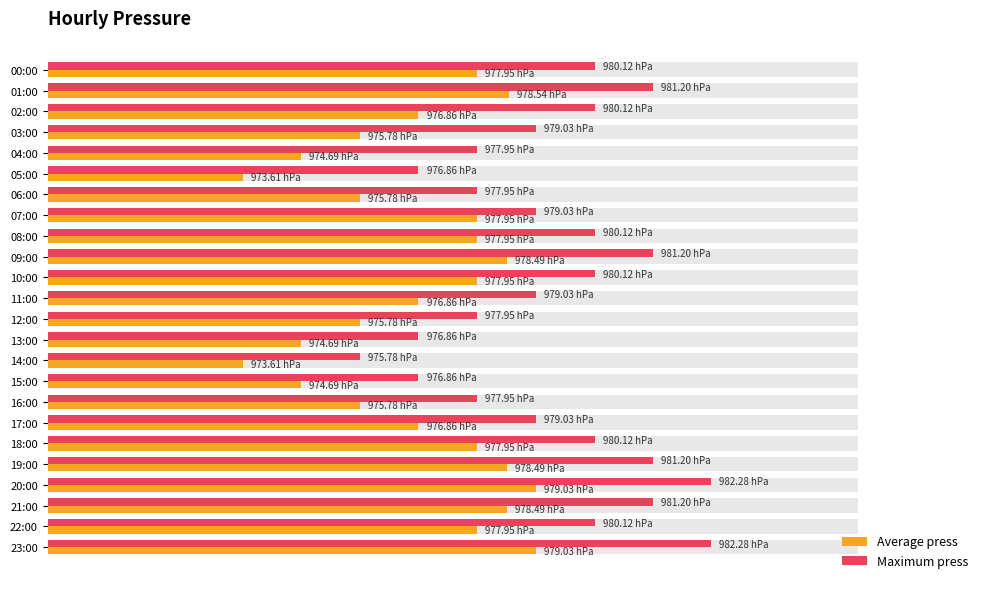

Are the bars grouped side by side (vs. stacked)?

Yes